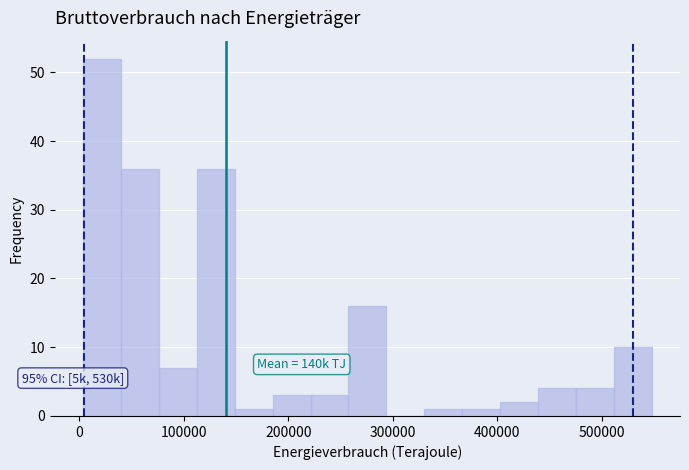

Read against the x-axis, roughly where is the centre of the tallest bar?

20000